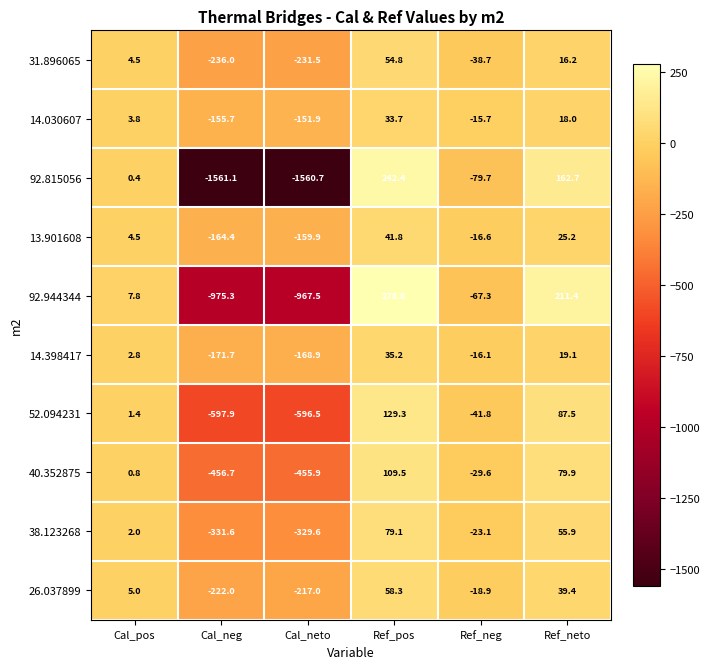

At which category is the sum across all series the highest?

Ref_pos